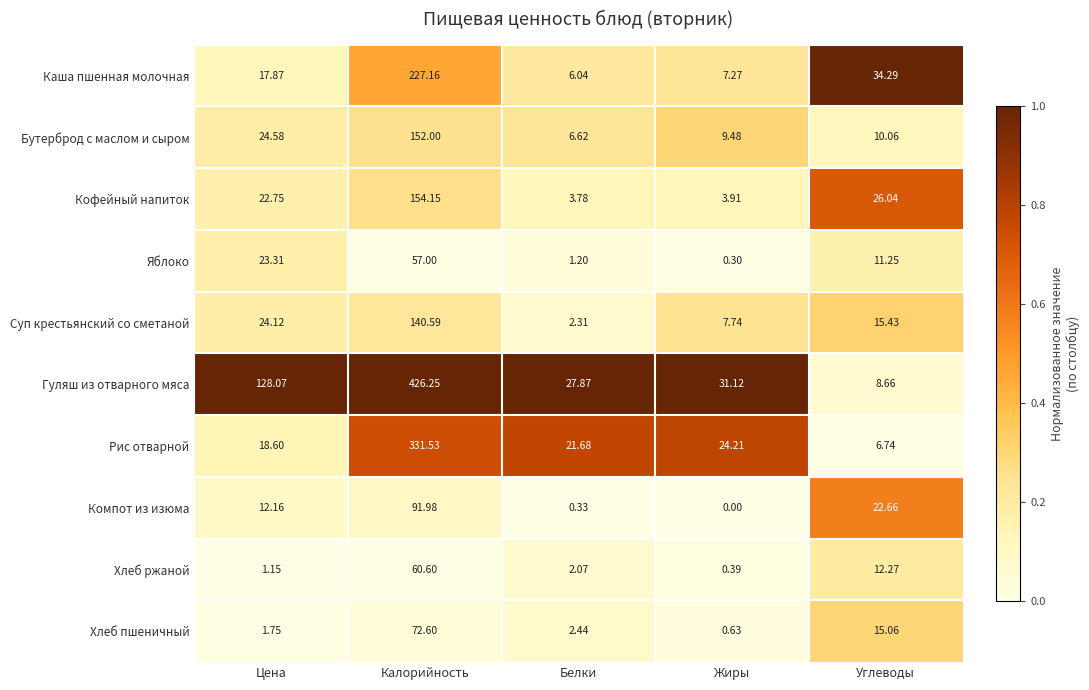

At which category is the sum across all series the highest?

Калорийность